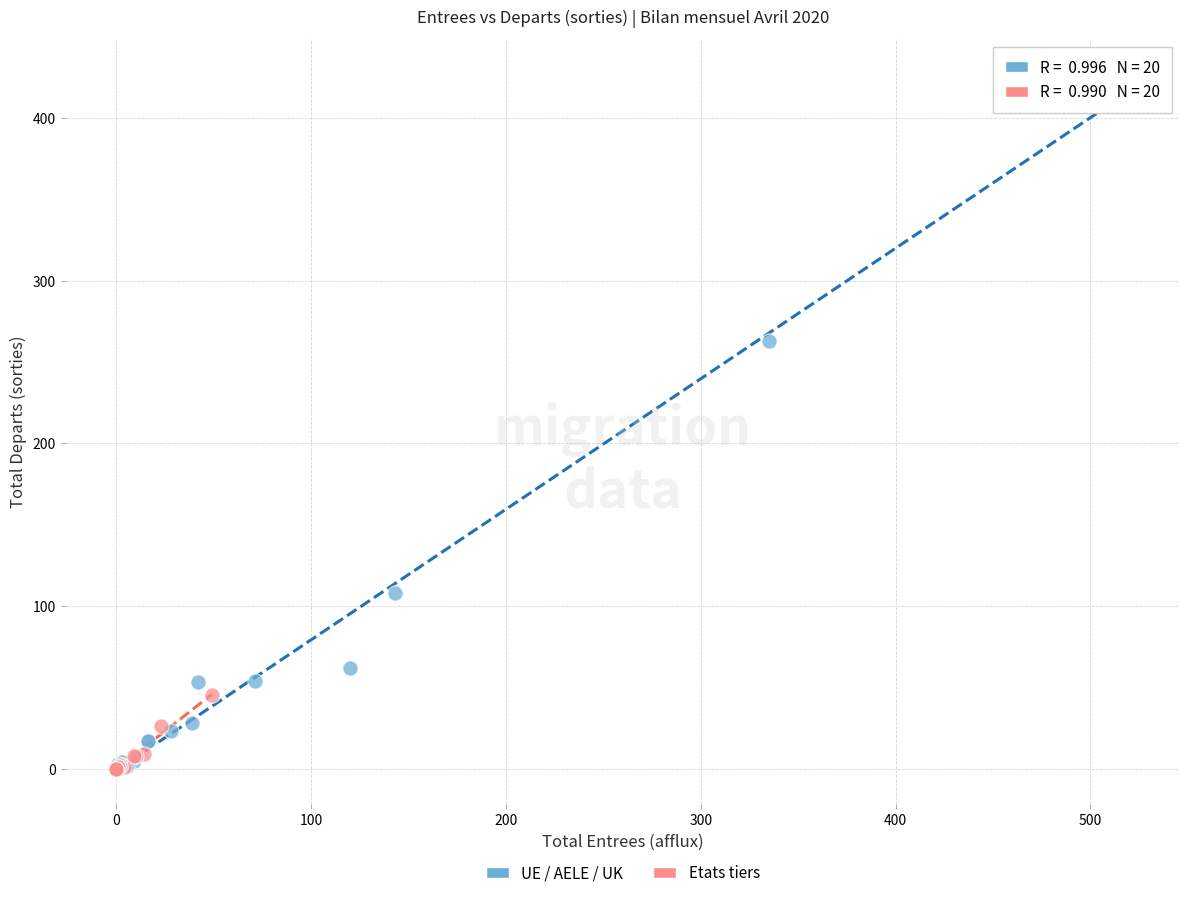

Which series has the widest spread of Y values?

UE / AELE / UK